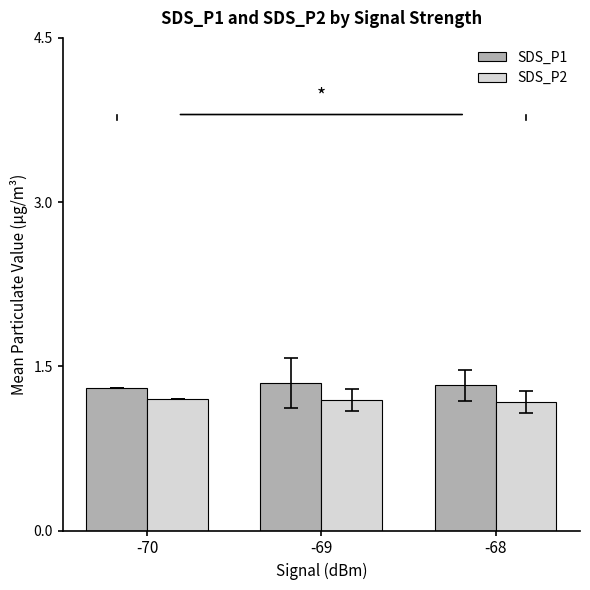

What is the sum of all SDS_P2 values?

3.6